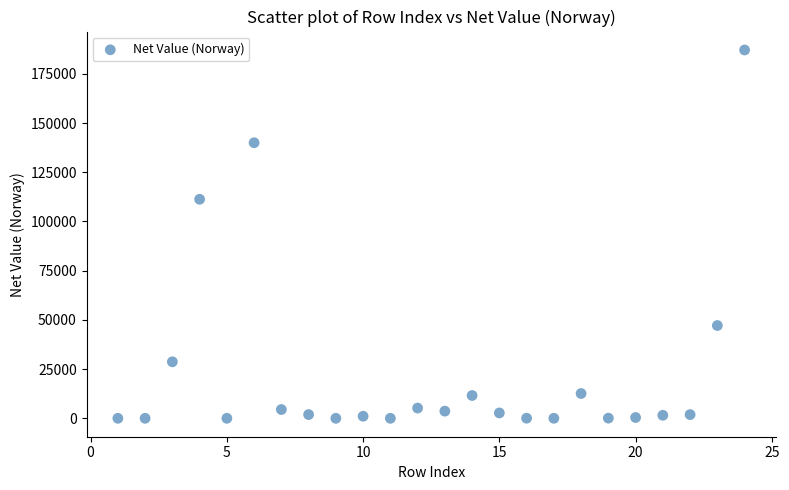

What is the range of Y values (max minus min)?

187113.1